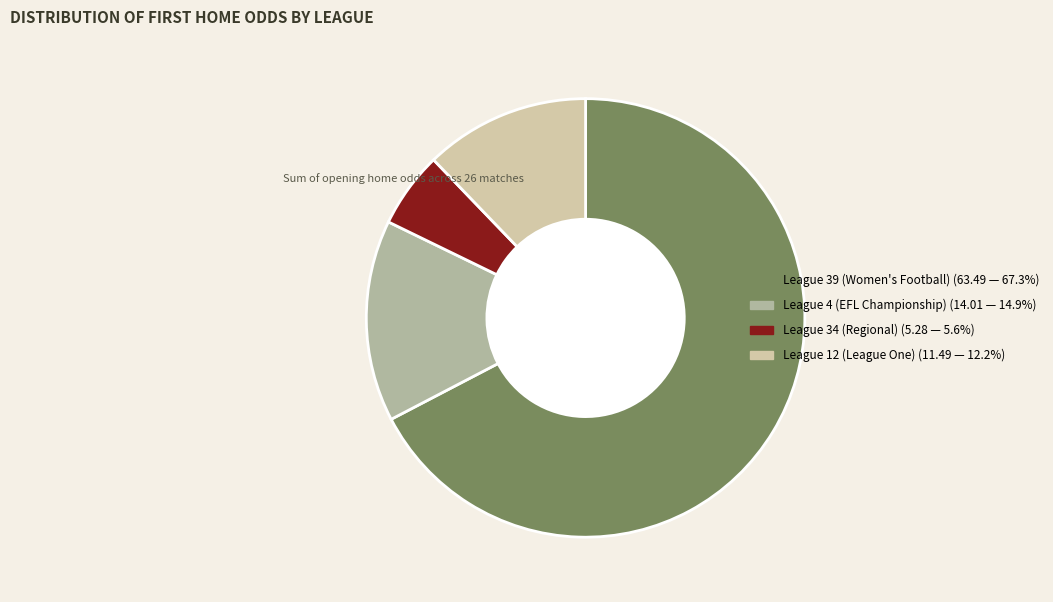

How many segments does this pie chart have?

4